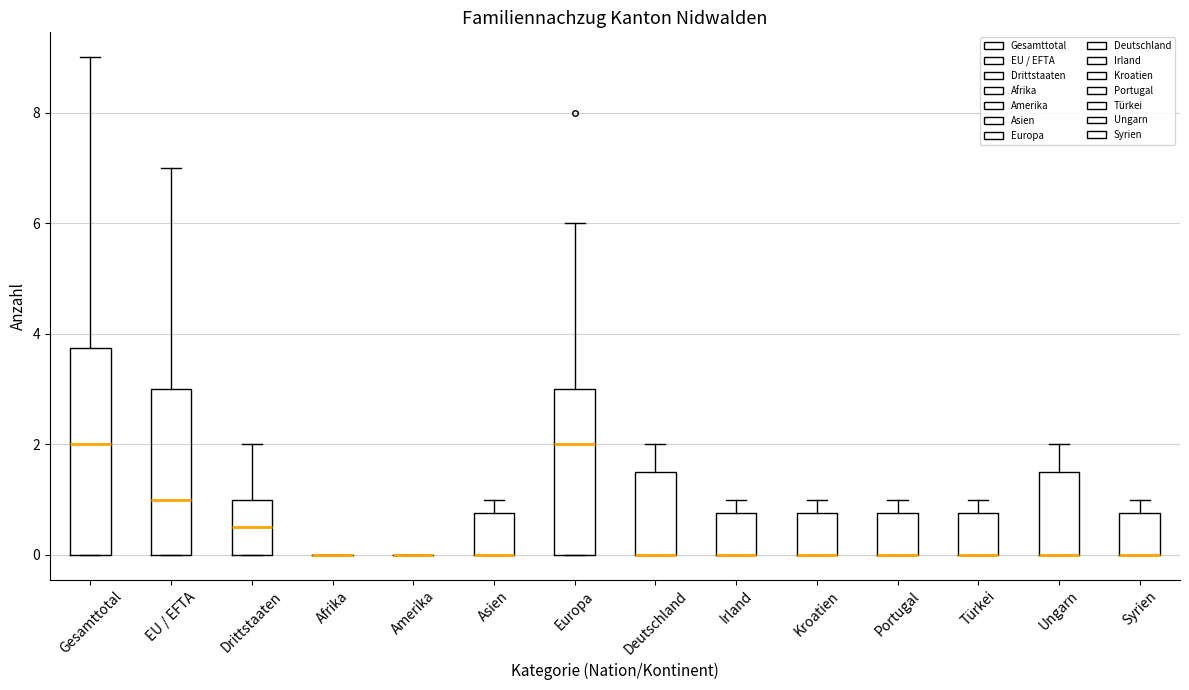

Which box is the tallest, from its lower edge to its upper edge?

Gesamttotal